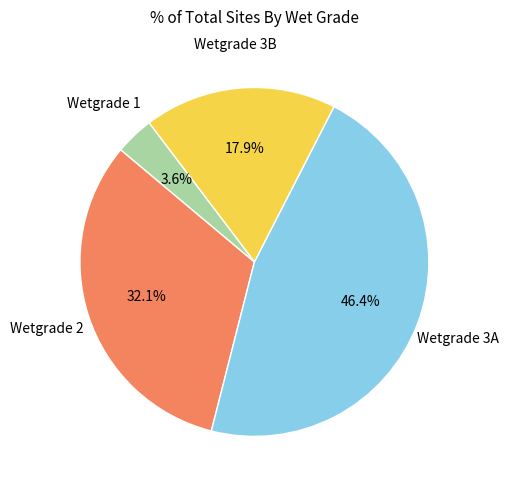

Is there a majority slice in this chart?

No